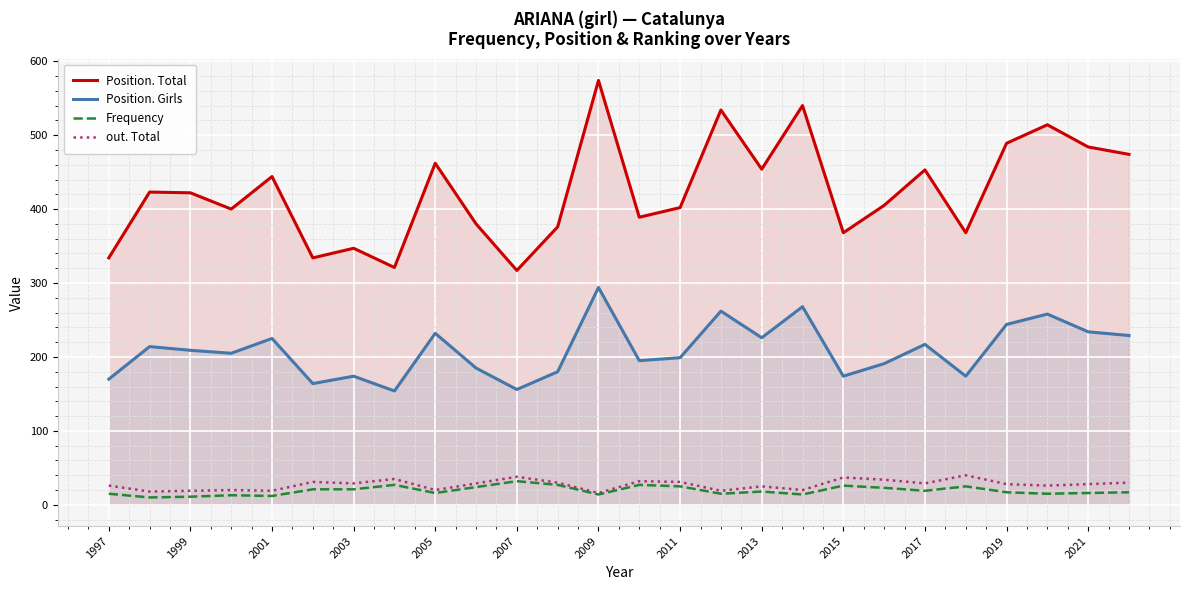

Reading left to right, transcribe all the data shown in this chart.

Position. Total: 334	423	422	400	444	334	347	321	462	380	317	376	574	389	402	534	454	540	368	405	453	368	489	514	484	474
Position. Girls: 170	214	209	205	225	164	174	154	232	185	156	180	294	195	199	262	226	268	174	191	217	174	244	258	234	229
Frequency: 15	10	11	13	12	21	21	27	16	24	32	27	14	27	25	15	18	14	26	23	19	25	17	15	16	17
out. Total: 26	18	19	20	19	31	29	35	20	29	38	30	16	32	31	19	25	20	37	34	29	40	28	26	28	30